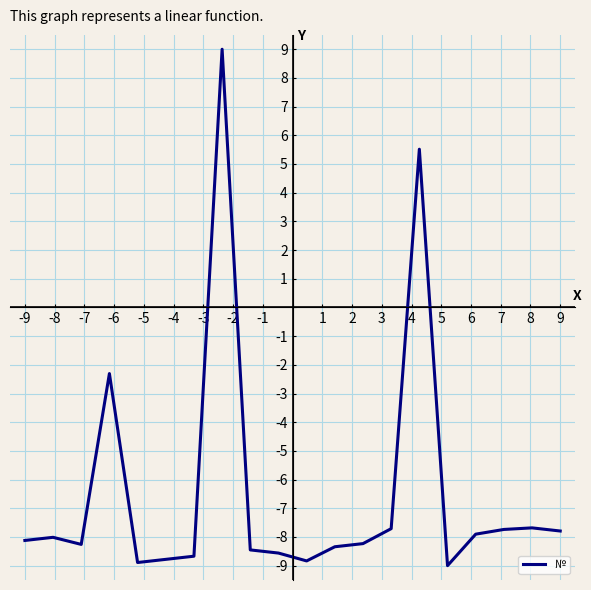

What is the greatest value displayed?

9.0